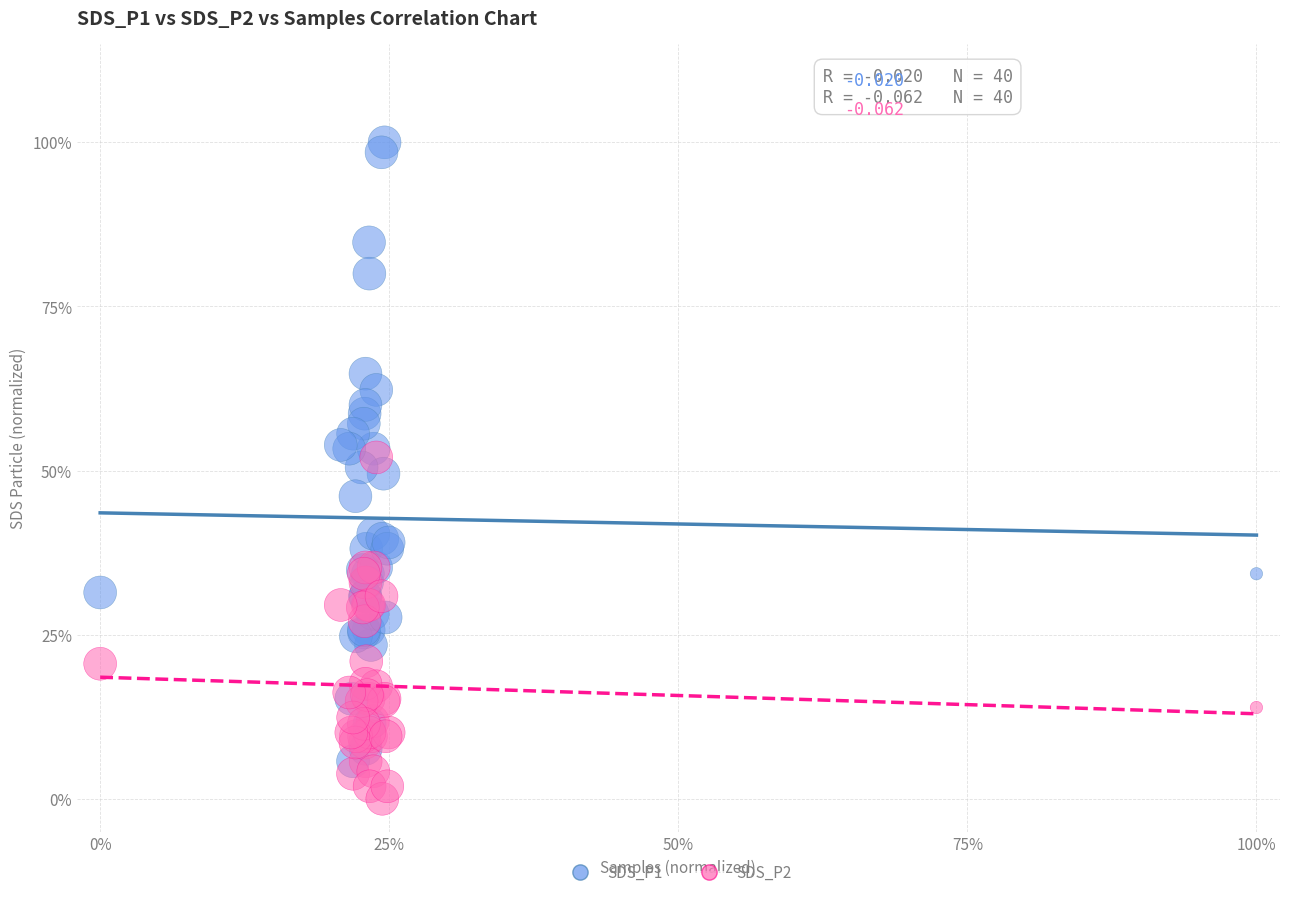

Which series reaches the minimum Y coordinate?

SDS_P2